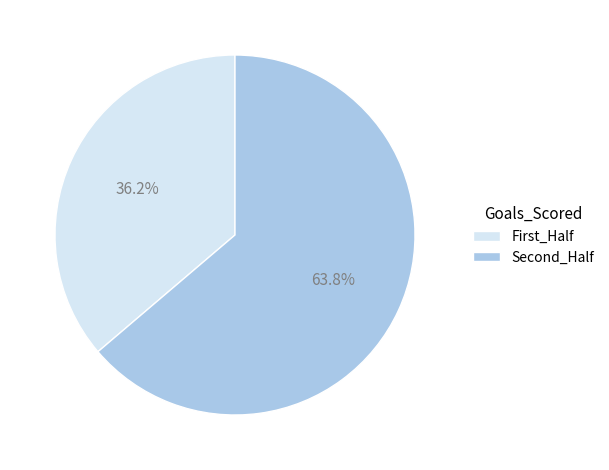

Is there a majority slice in this chart?

Yes